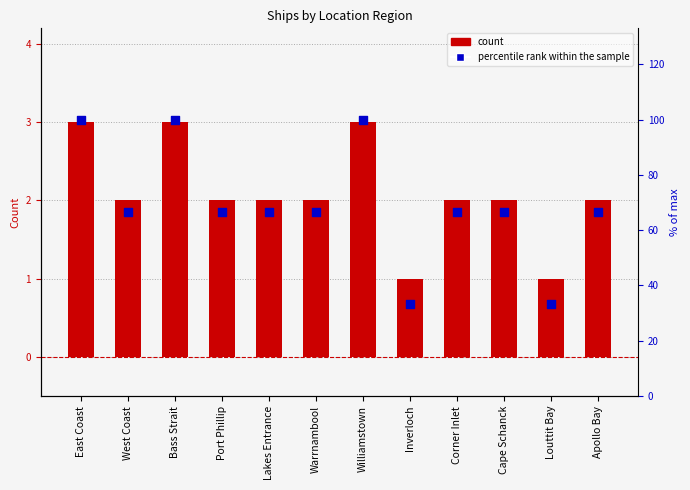

At which category is the sum across all series the highest?

East Coast